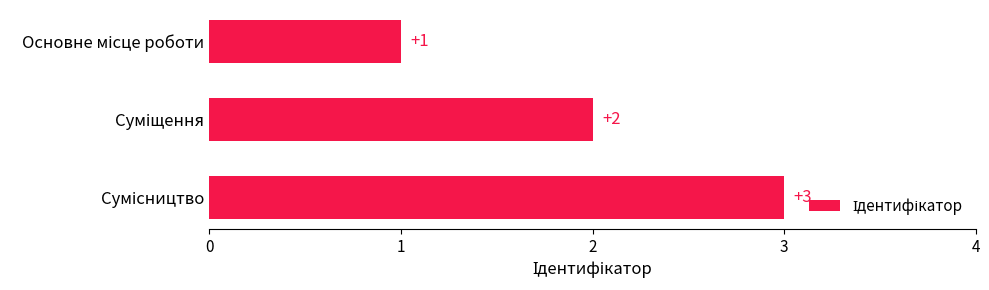

How many bars are there in total?

3